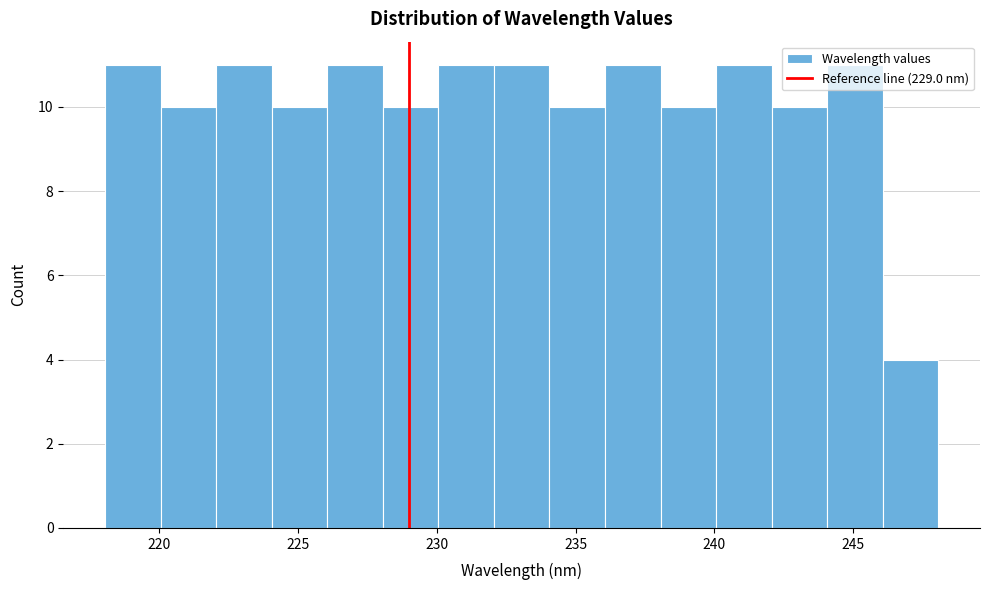

Reading left to right, list every bar in this chart as the range it spans on the x-axis followed by its height. Neither the bar edges nor the heights are printed on the chart, so give them approximately, as read against the axes.

218 to 220: 11
220 to 222: 10
222 to 224: 11
224 to 226: 10
226 to 228: 11
228 to 230: 10
230 to 232: 11
232 to 234: 11
234 to 236: 10
236 to 238: 11
238 to 240: 10
240 to 242: 11
242 to 244: 10
244 to 246: 11
246 to 248: 4